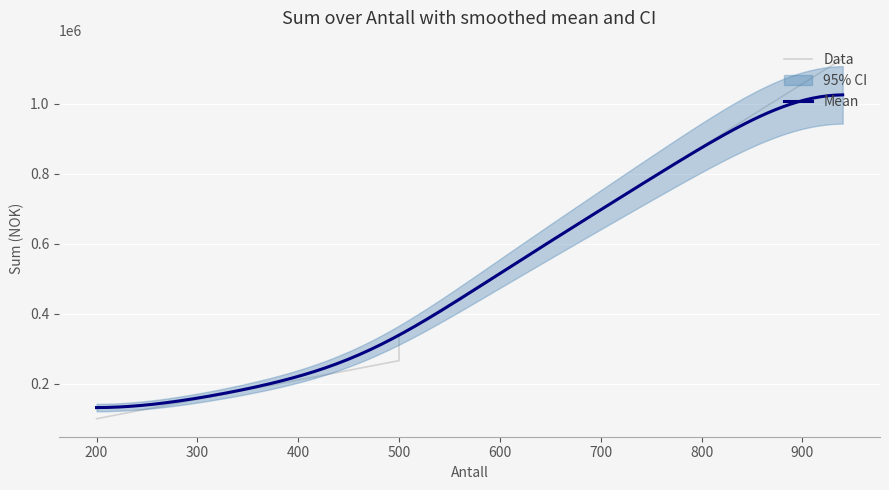

Is this an area chart (filled region under the line)?

No